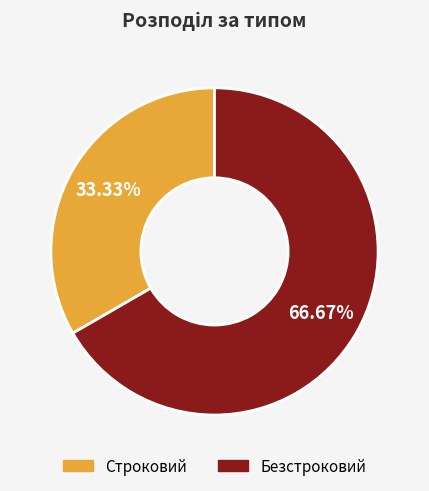

To the nearest percent, what is the difference between the largest and smallest slice percentages?

33%